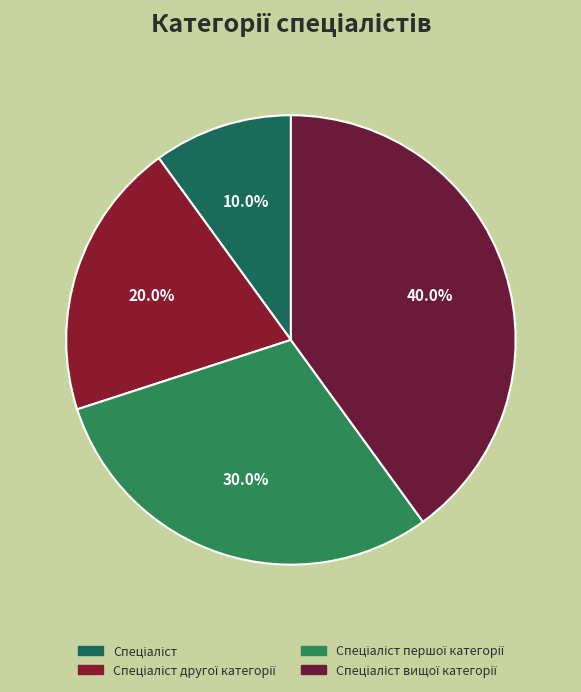

To the nearest percent, what is the average slice percentage?

25%